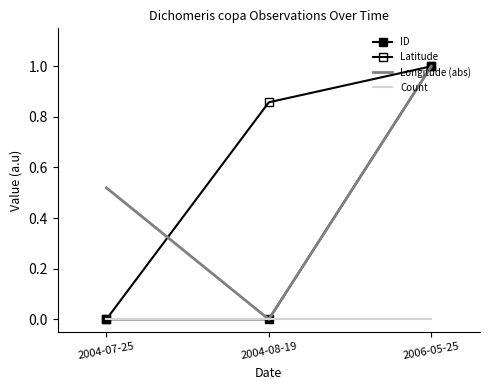

Reading left to right, extract all data points from this chart.

ID: 0.0	0.0	1.0
Latitude: 0.0	0.9	1.0
Longitude (abs): 0.5	0.0	1.0
Count: 0.0	0.0	0.0